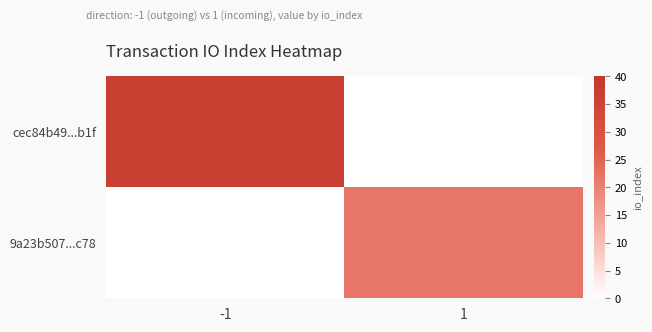

At 1, list the series in order from smallest to largest.

cec84b49...b1f, 9a23b507...c78